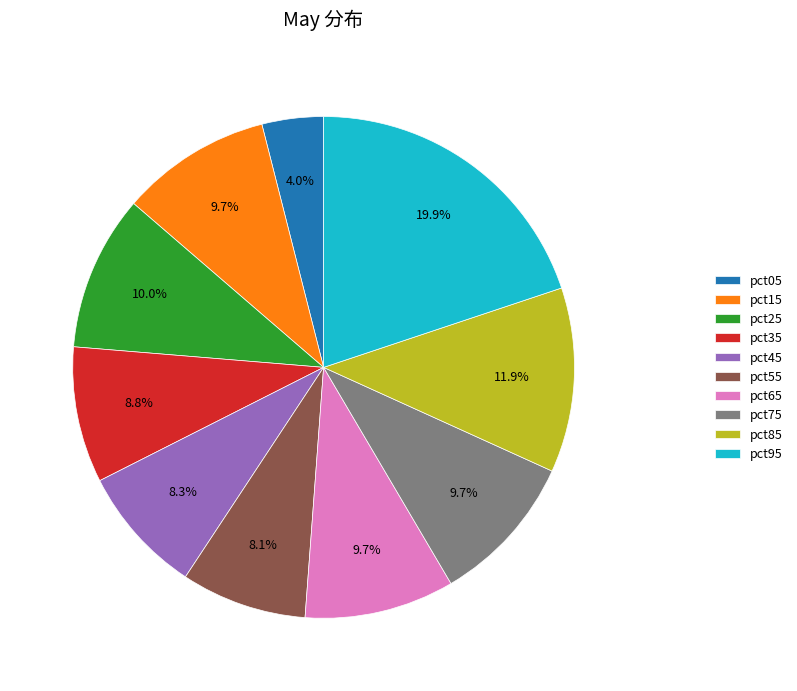

True or false: pct75 accounts for 10% of the total.

True